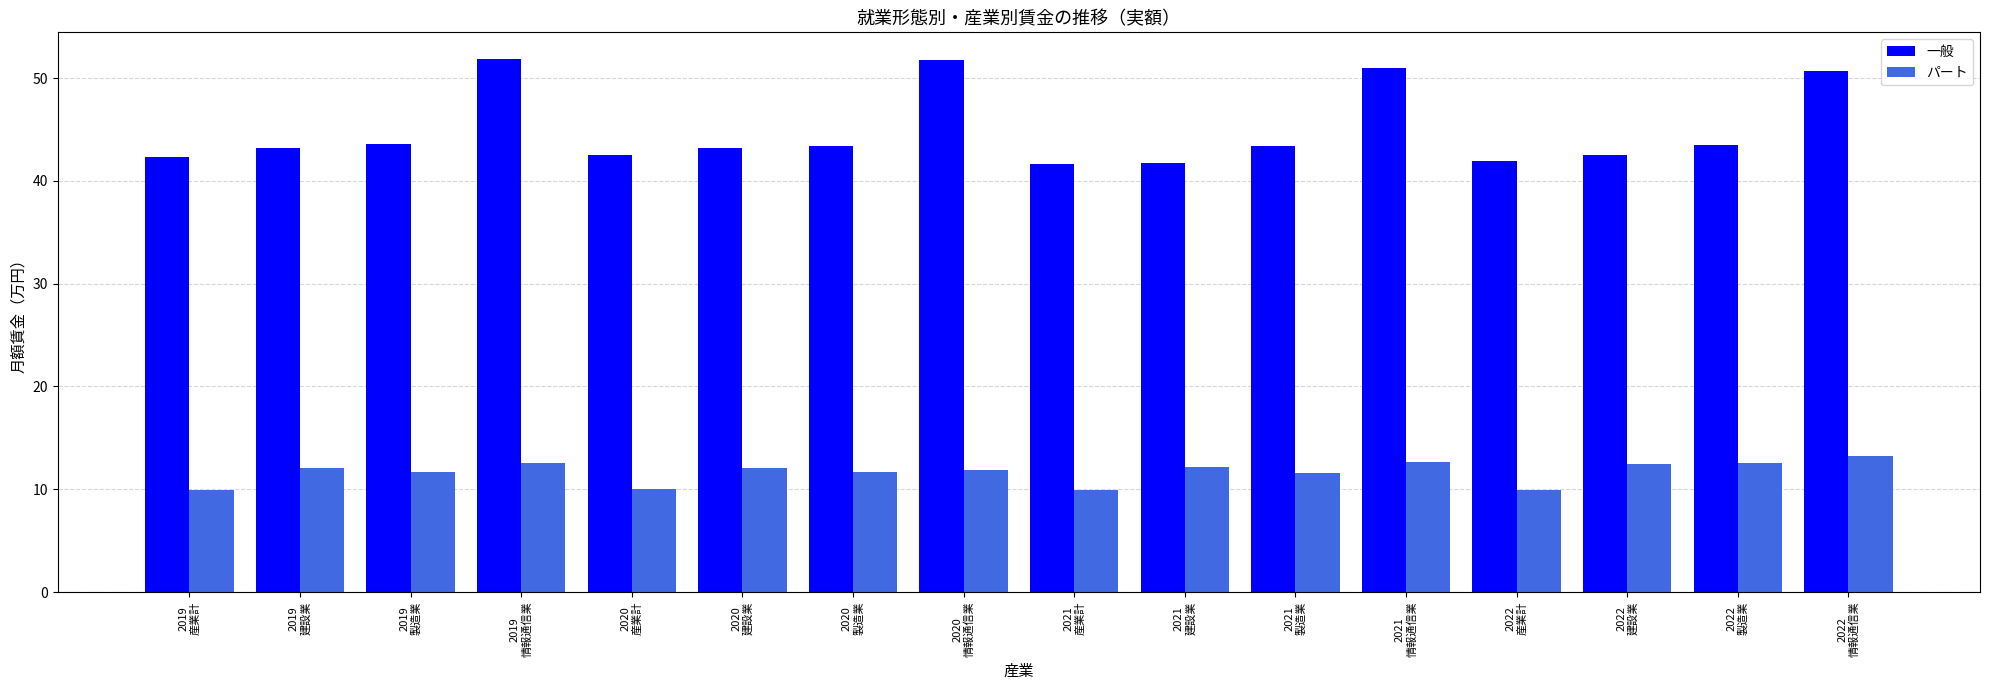

What are all the series names shown in the legend?

一般, パート